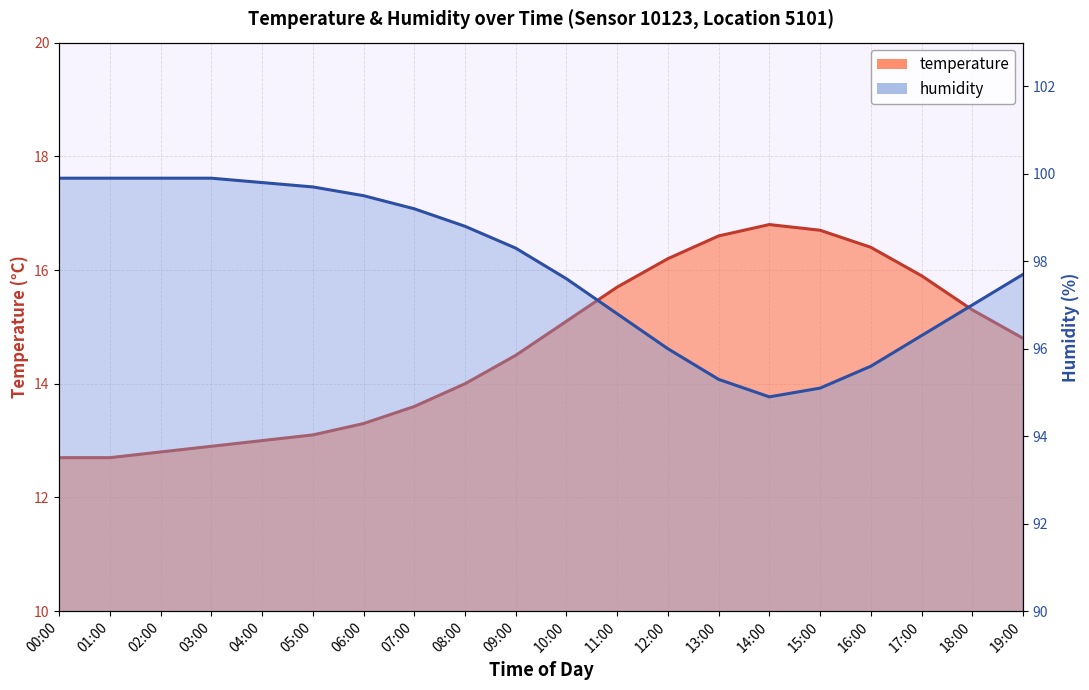

How many lines are shown in the chart?

2